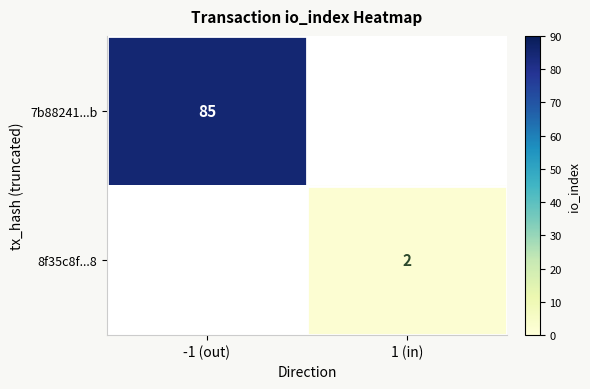

At how many categories does at least one series exceed 73?

1